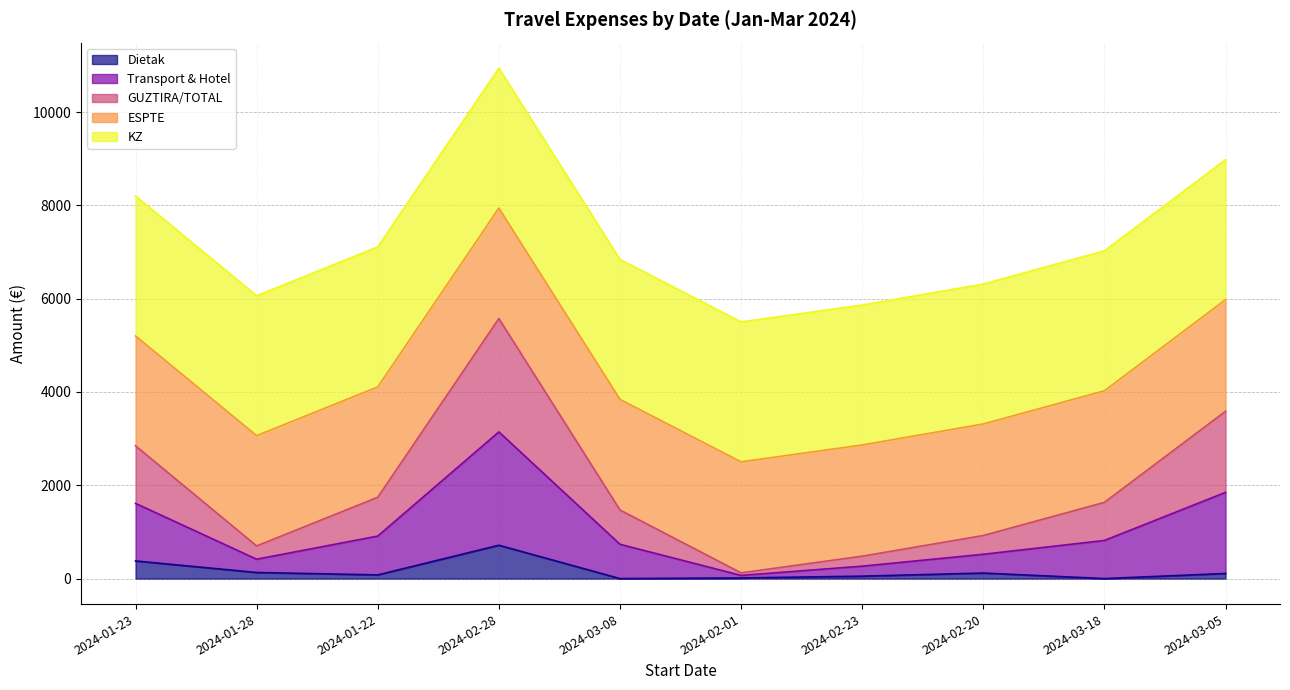

True or false: GUZTIRA/TOTAL and Dietak cross at least once.

False